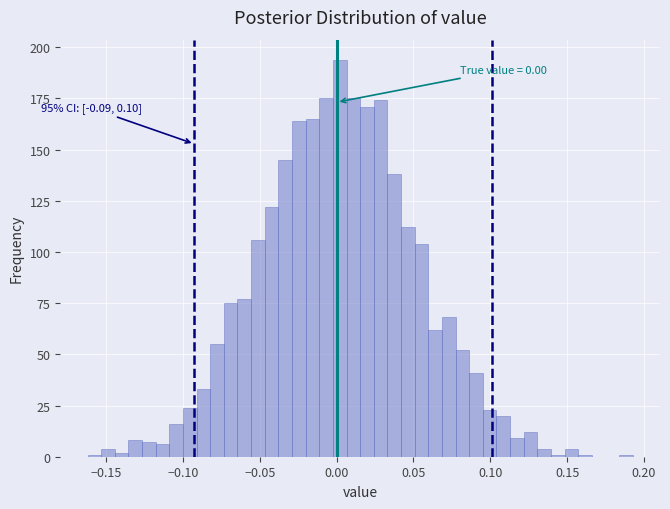

Read against the x-axis, roughly where is the centre of the tallest bar?

0.000